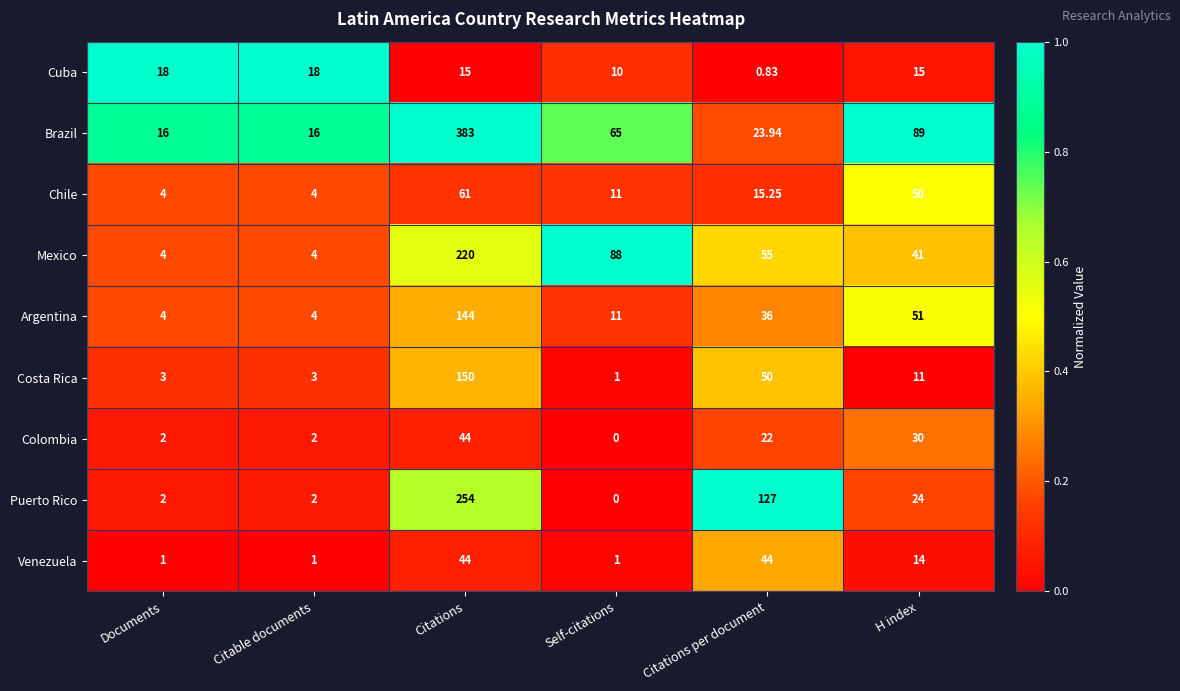

At which label is Colombia closest to 22?

Citations per document